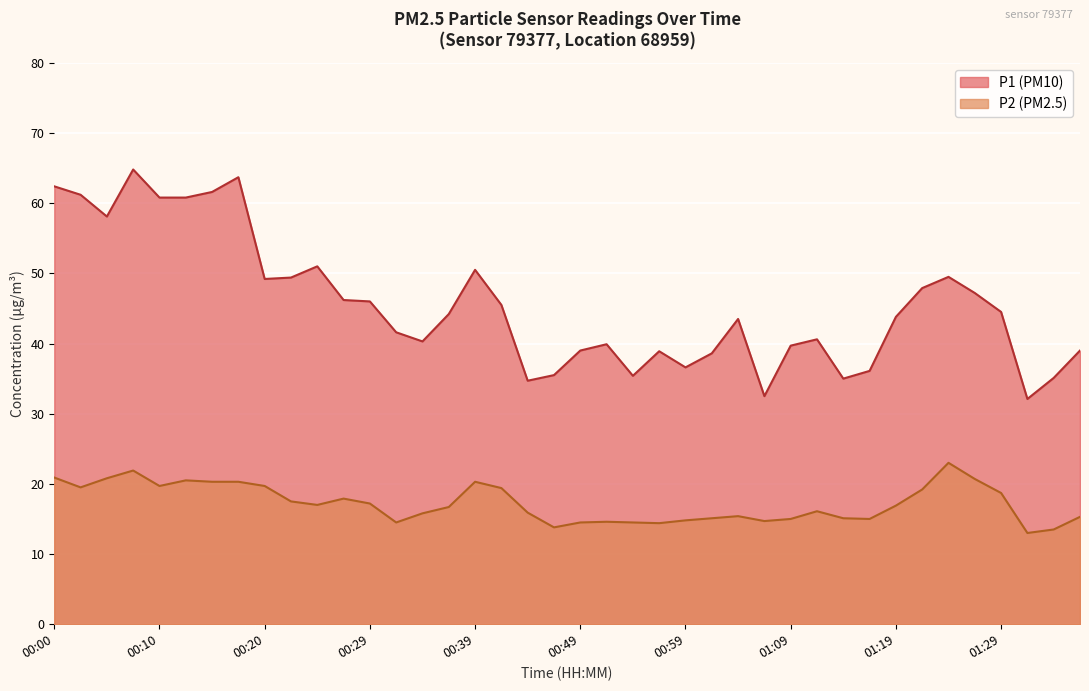

Reading left to right, what are all the values shown in this chart?

P1: 62.4	61.2	58.1	64.8	60.8	60.8	61.6	63.7	49.2	49.4	51.0	46.2	46.0	41.6	40.3	44.2	50.5	45.5	34.7	35.5	39.0	39.9	35.4	38.9	36.6	38.6	43.5	32.5	39.7	40.6	35.0	36.1	43.8	47.9	49.5	47.2	44.5	32.1	35.1	39.0
P2: 20.9	19.5	20.8	21.9	19.7	20.5	20.3	20.3	19.7	17.5	17.0	17.9	17.2	14.5	15.8	16.7	20.3	19.4	15.9	13.8	14.5	14.6	14.5	14.4	14.8	15.1	15.4	14.7	15.0	16.1	15.1	15.0	16.9	19.2	23.0	20.7	18.7	13.0	13.5	15.3